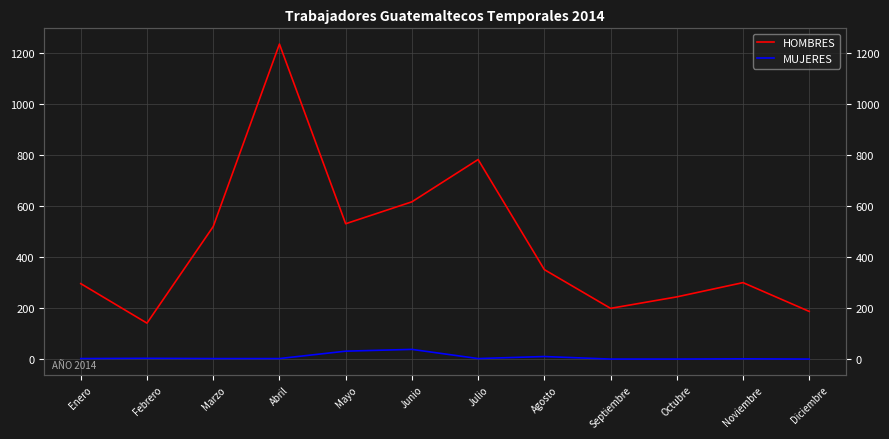

What position from the right is Agosto?

5